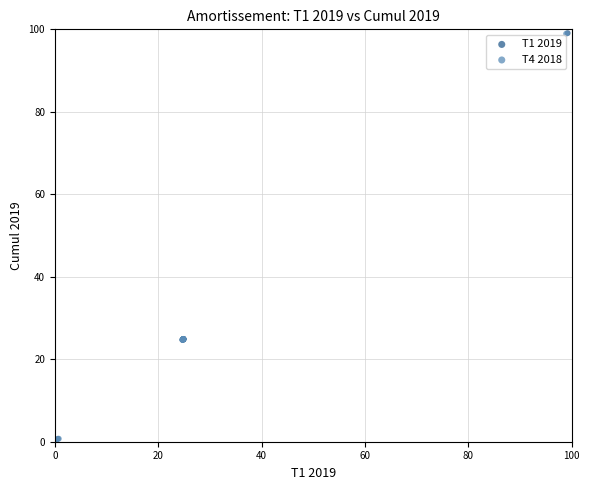

What are all the series names shown in the legend?

T1 2019, T4 2018